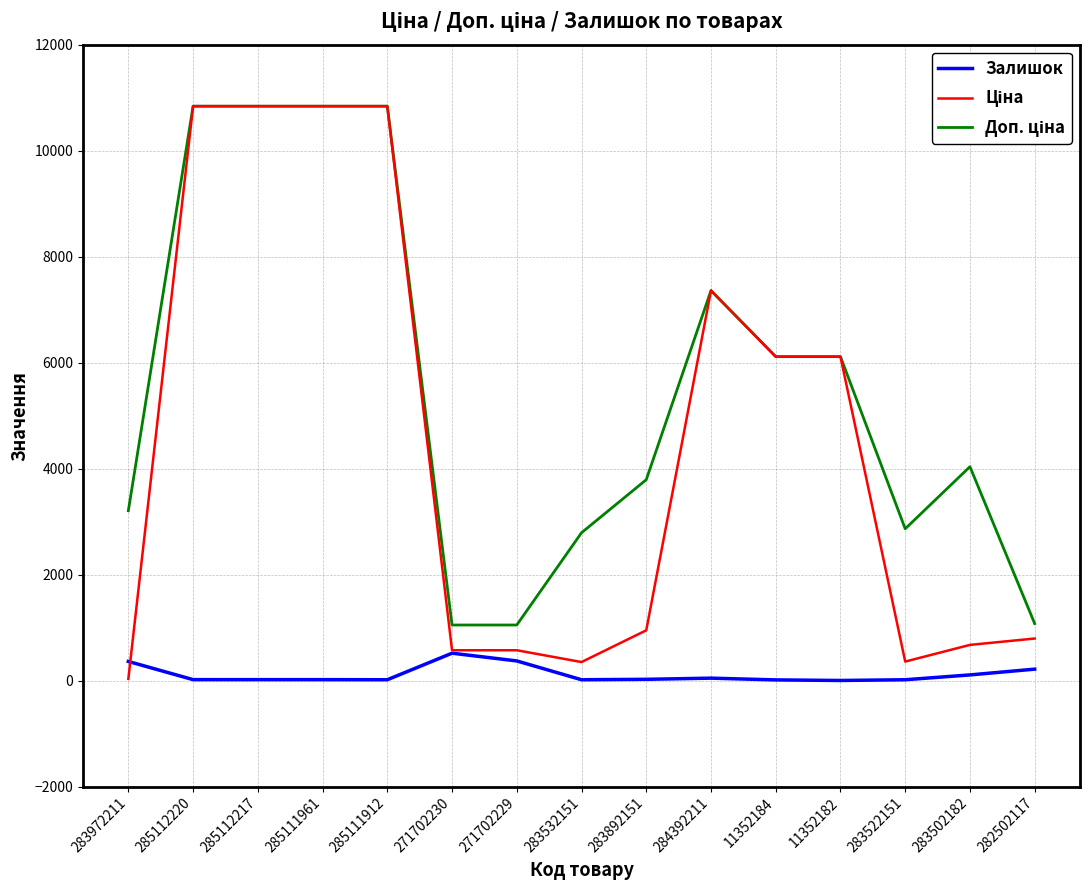

How many lines are shown in the chart?

3